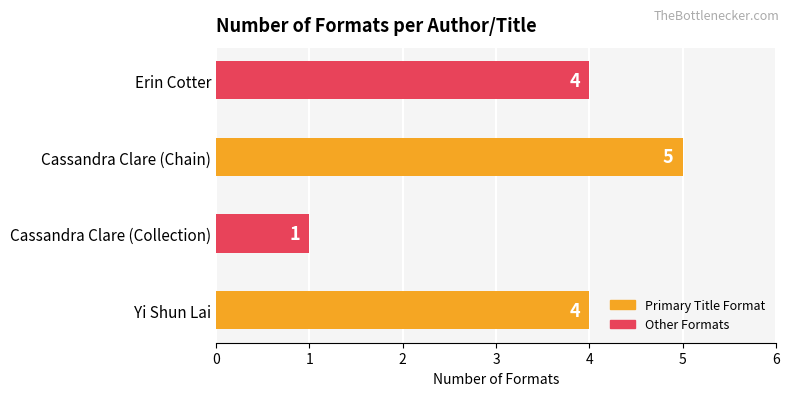

Are the bars grouped side by side (vs. stacked)?

No